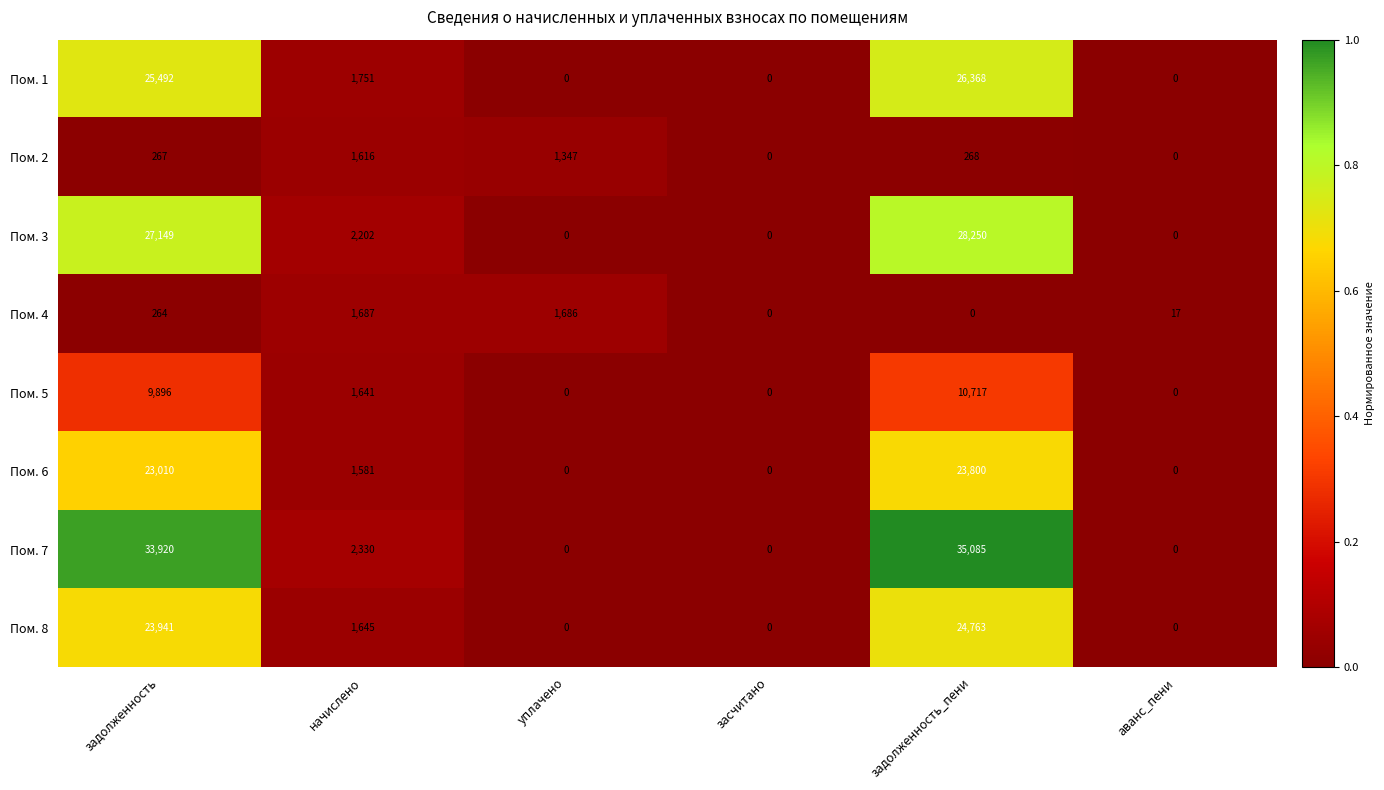

The value of Пом. 8 at задолженность_пени is 24763. True or false?

True